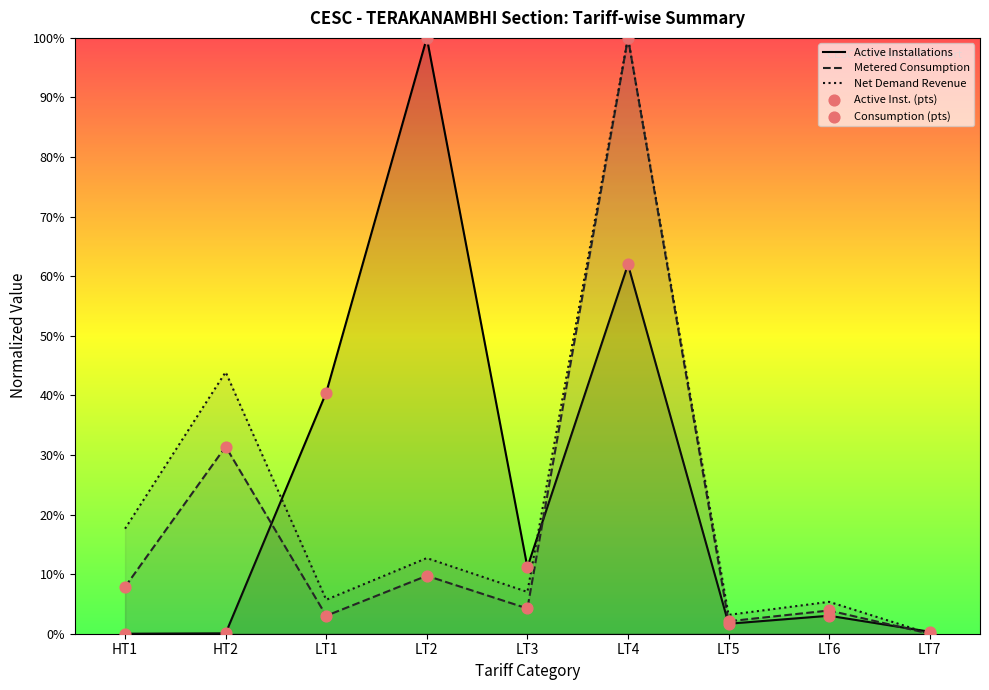

At which category is the sum across all series the highest?

LT4